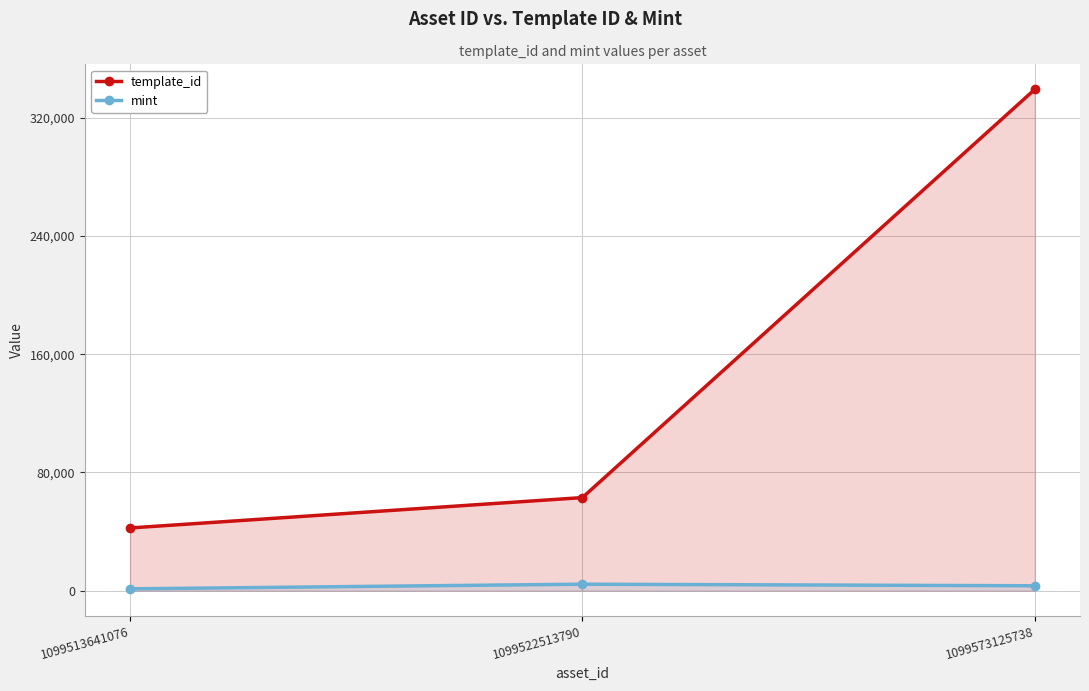

Reading left to right, list all the values displayed in this chart.

template_id: 42420	62974	339228
mint: 1224	4376	3292